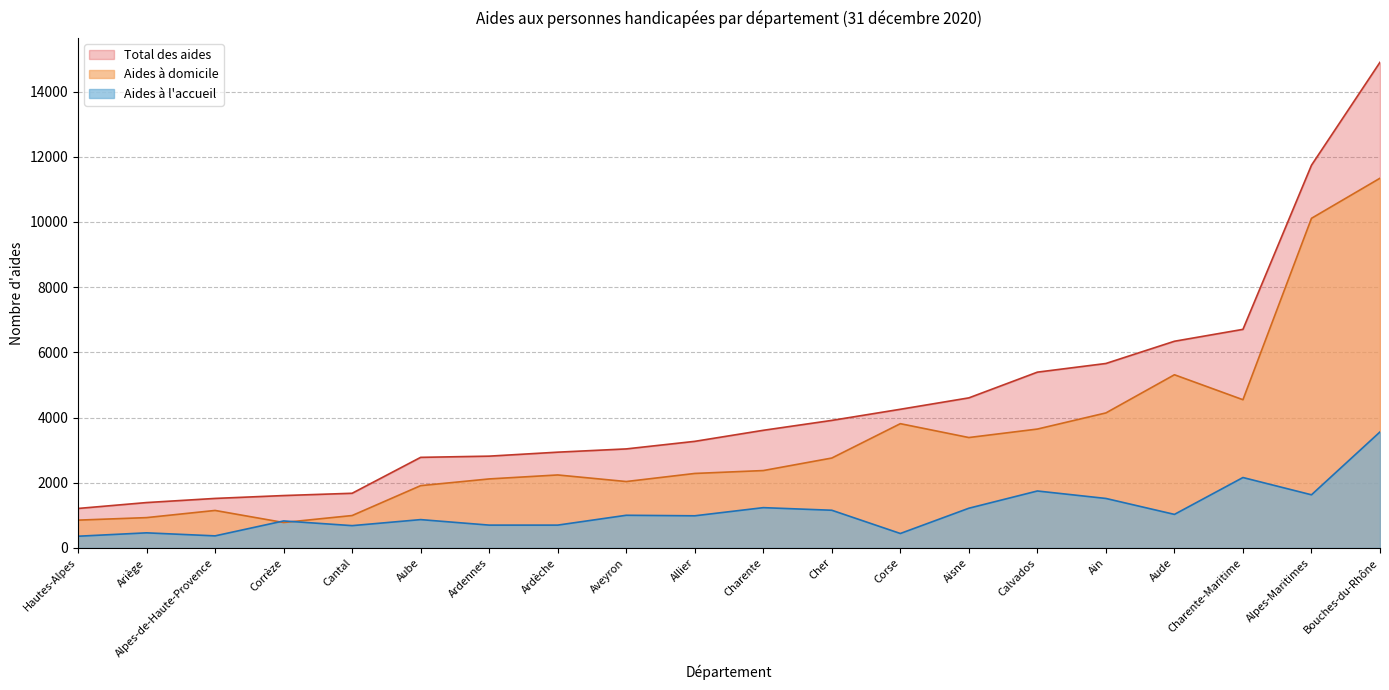

How many interior local peaks does the Aides à domicile series have?

4